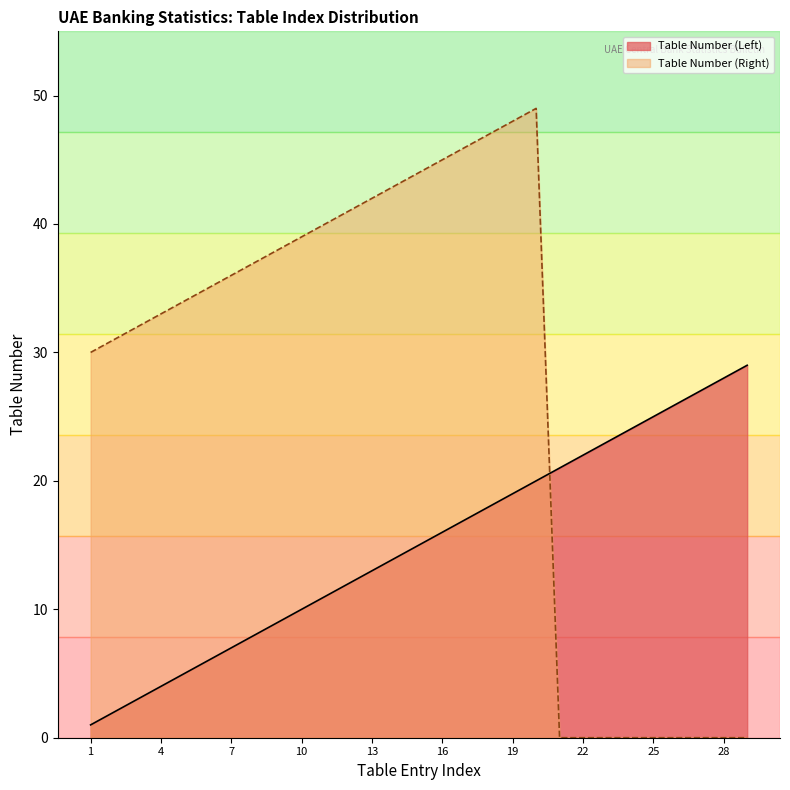

What is the sum of the Table Number (Left) values at 18 and 21?

39